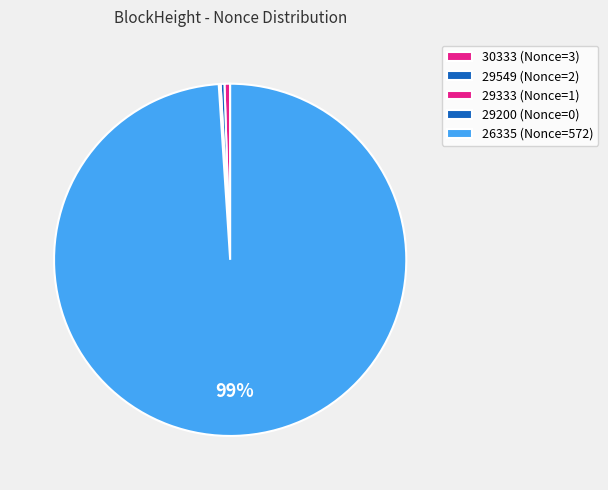

To the nearest percent, what is the difference between the largest and smallest slice percentages?

99%